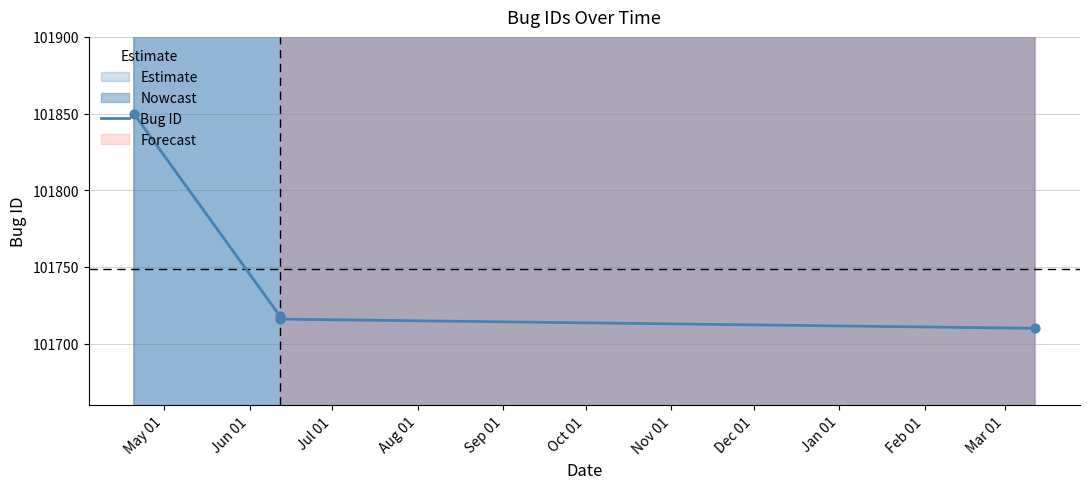

Between Jun 01 and Aug 01, which is larger?

Jun 01